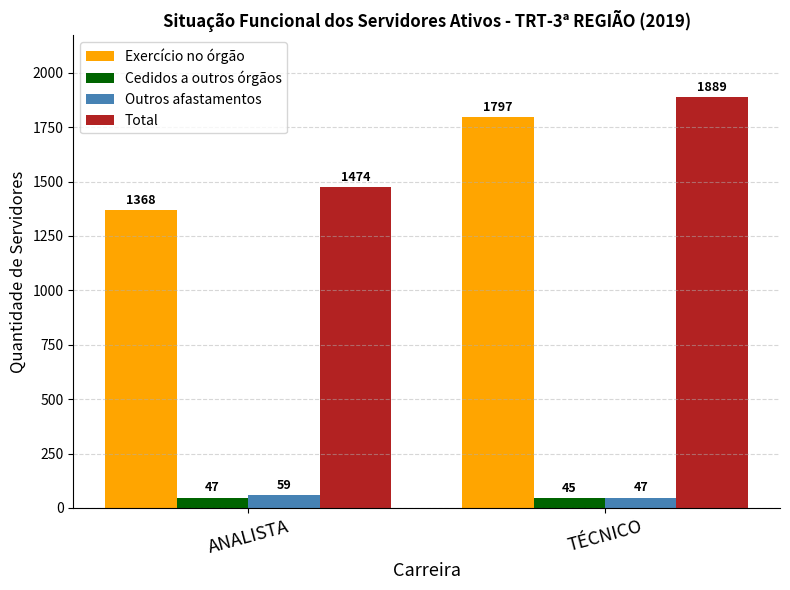

How many data points does each series have?

2